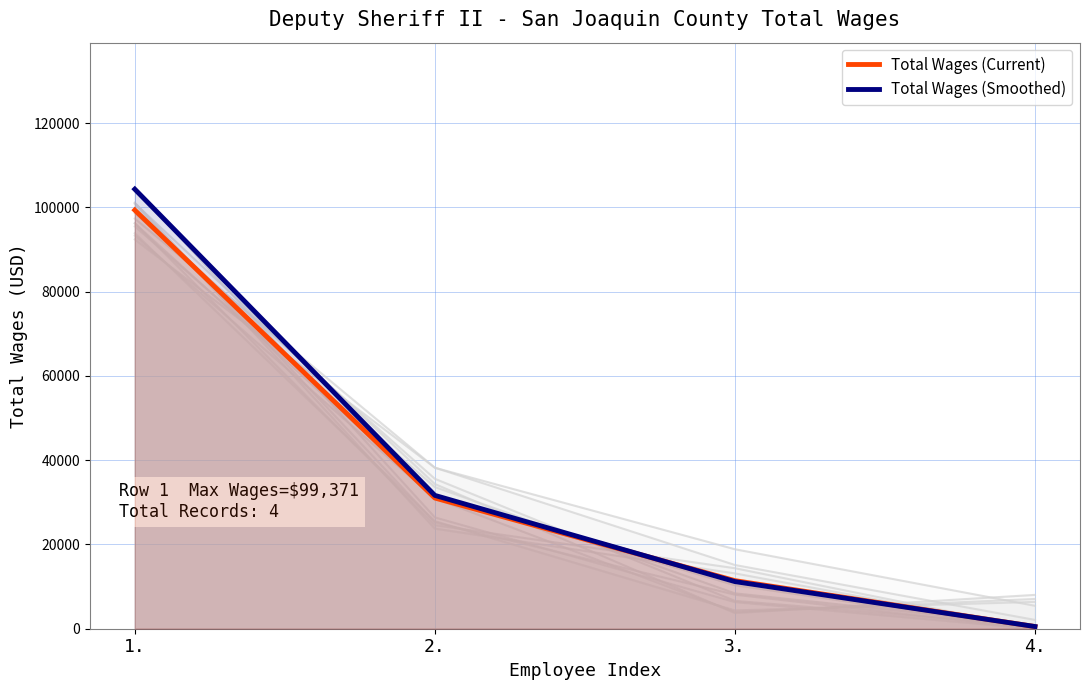

Reading right to left, extract all data points from this chart.

Total Wages (Current): 4.=513.0	3.=11416.0	2.=31030.0	1.=99371.0
Total Wages (Smoothed): 4.=518.1	3.=11187.7	2.=31650.6	1.=104339.6